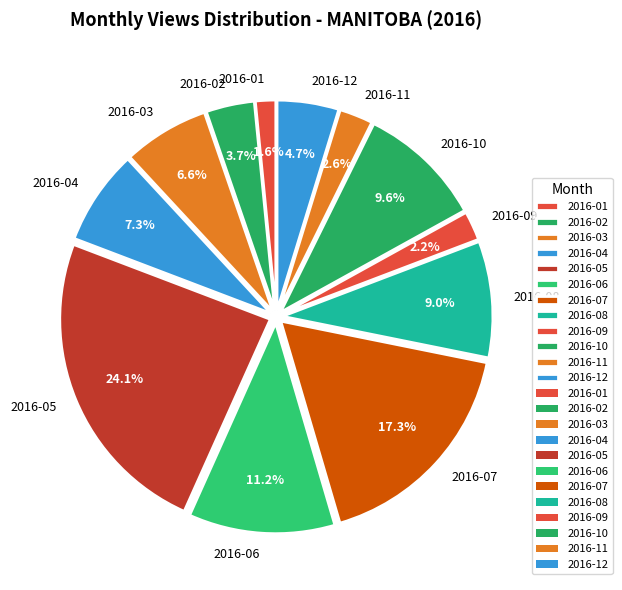

What percentage is NOT represented by 2016-06?

88.8%